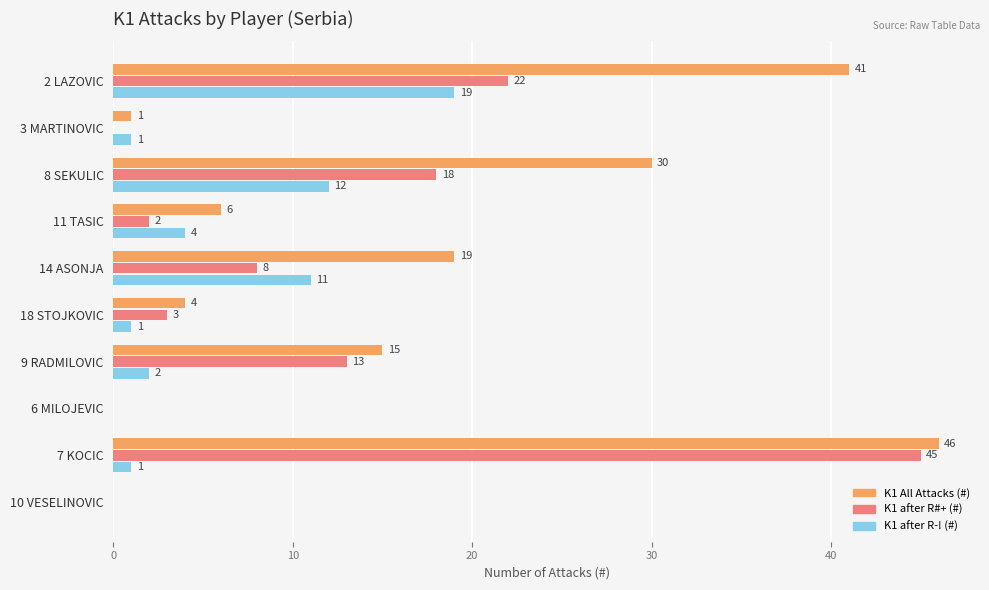

Which series changed the most between 3 MARTINOVIC and 9 RADMILOVIC?

K1 All Attacks (#)